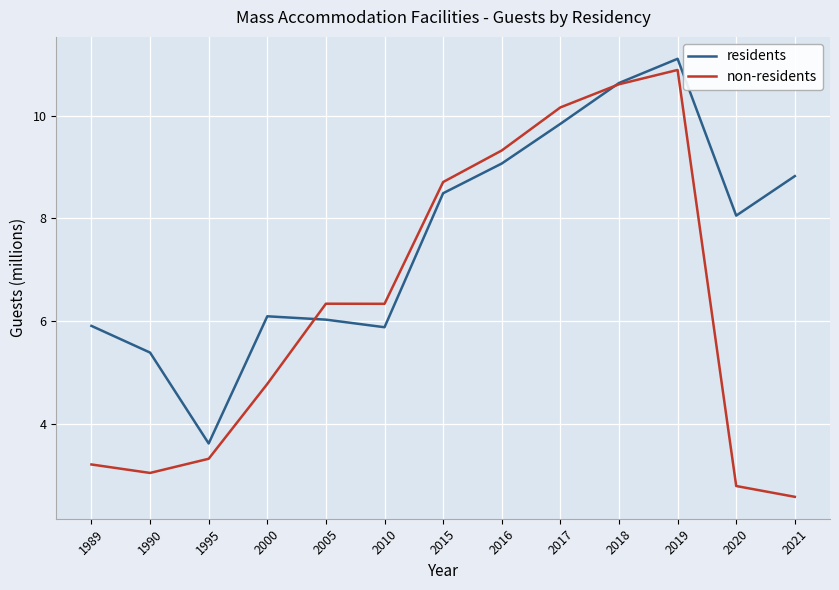

What is the sum of all residents values?

98.9